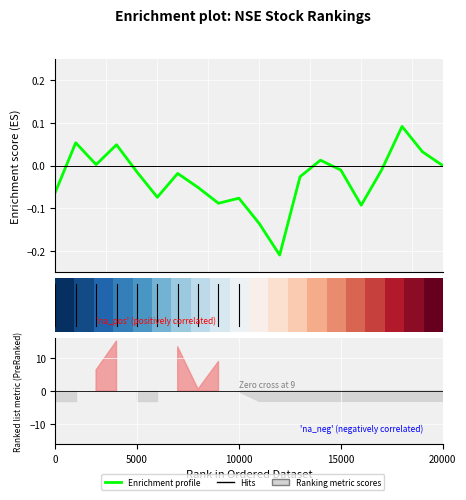

Where is Enrichment profile nearest to the value 0?

19